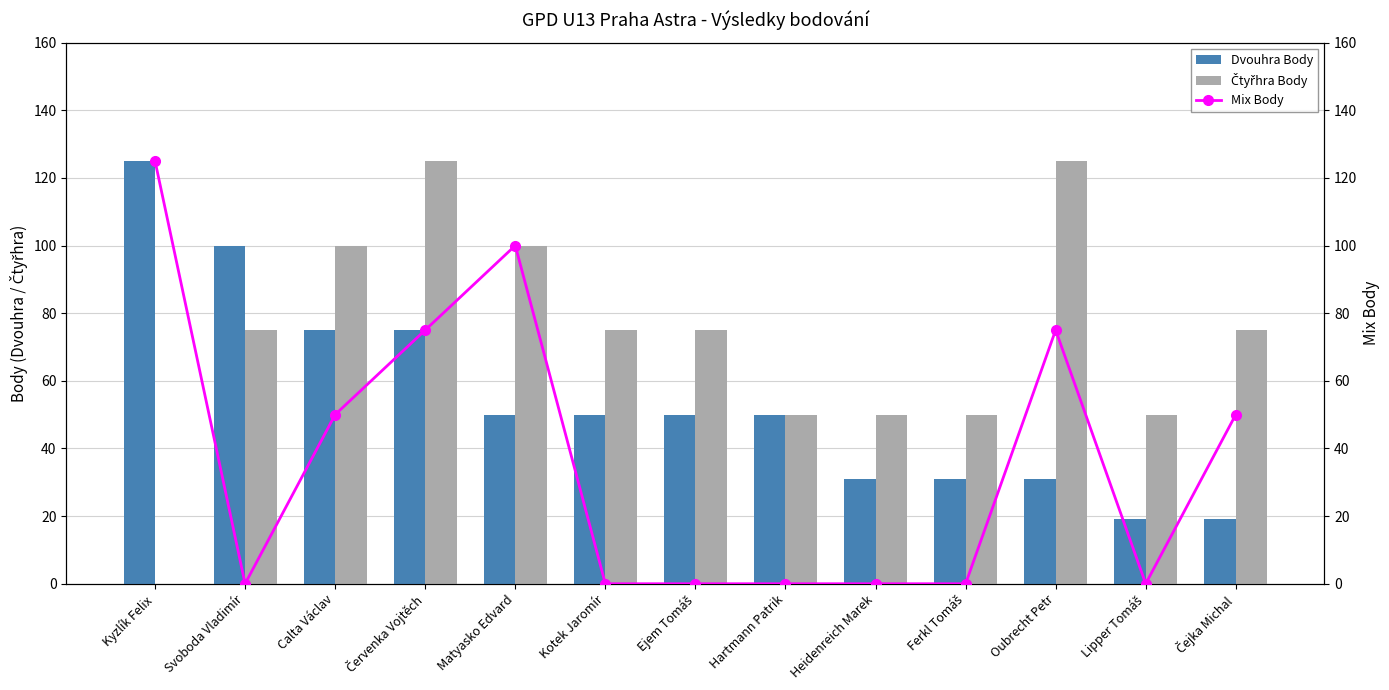

How many series are shown in this chart?

3